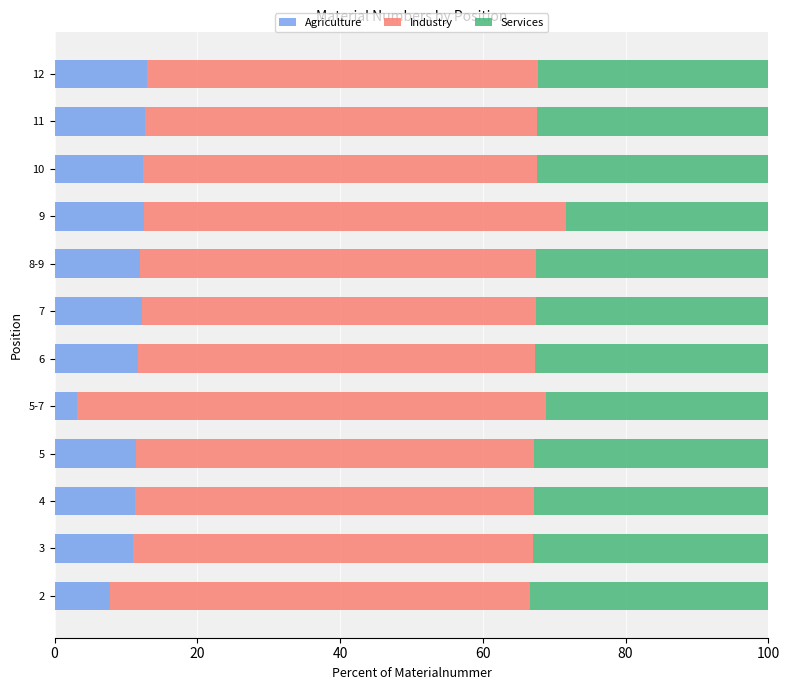

Is it true that Agriculture equals 11.2 at 4?

True